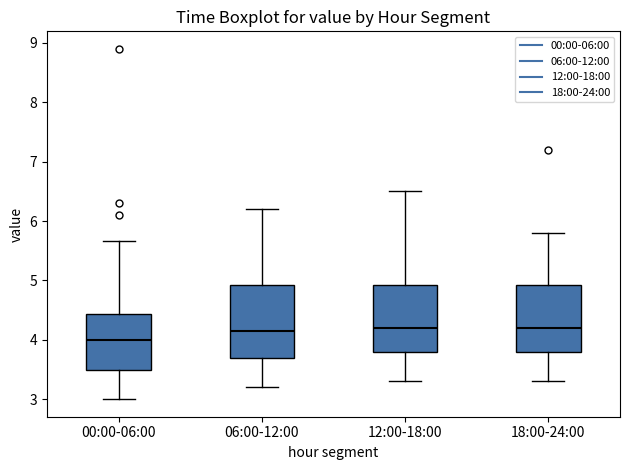

Reading left to right, transcribe this box plot: for each box, give where its median line is, the range the box spans, and where its two whiskers end, as read against the y-axis. The values are not printed on the chart, so give them approximately, as read against the axis.

00:00-06:00: median 4.0, box 3.5 to 4.4, whiskers 3.0 to 5.7
06:00-12:00: median 4.2, box 3.7 to 4.9, whiskers 3.2 to 6.2
12:00-18:00: median 4.2, box 3.8 to 4.9, whiskers 3.3 to 6.5
18:00-24:00: median 4.2, box 3.8 to 4.9, whiskers 3.3 to 5.8